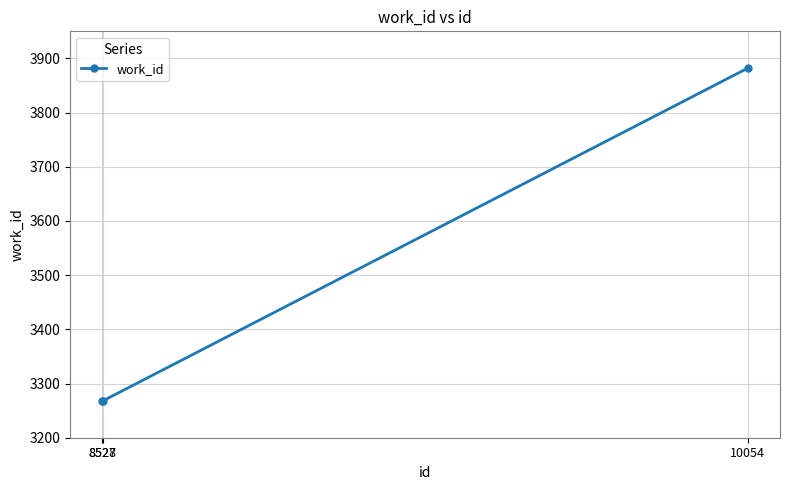

Reading left to right, list all the values displayed in this chart.

8527=3268	8528=3268	10054=3882